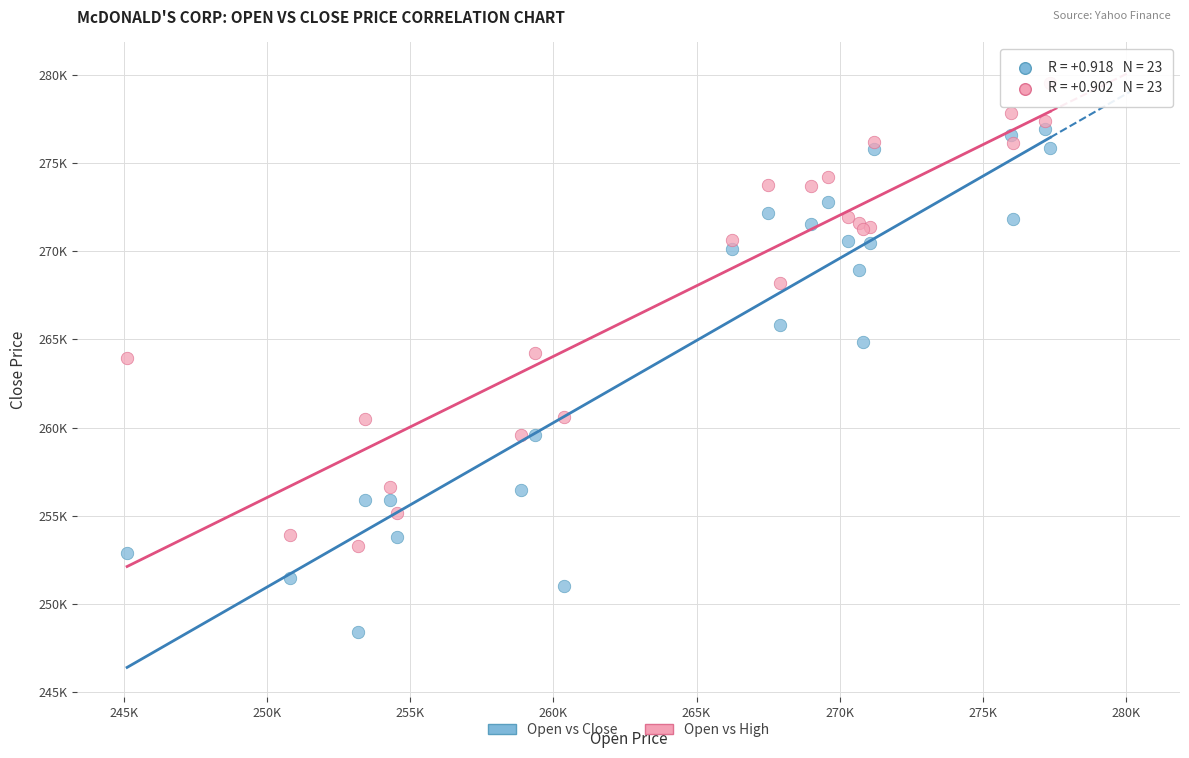

What are all the series names shown in the legend?

Open vs Close, Open vs High